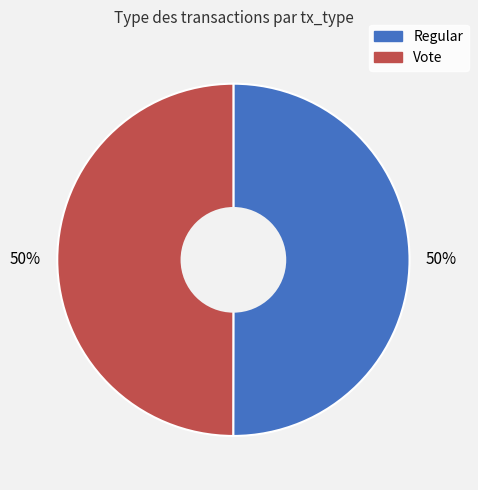

Is the sum of Regular and Vote greater than half?

Yes